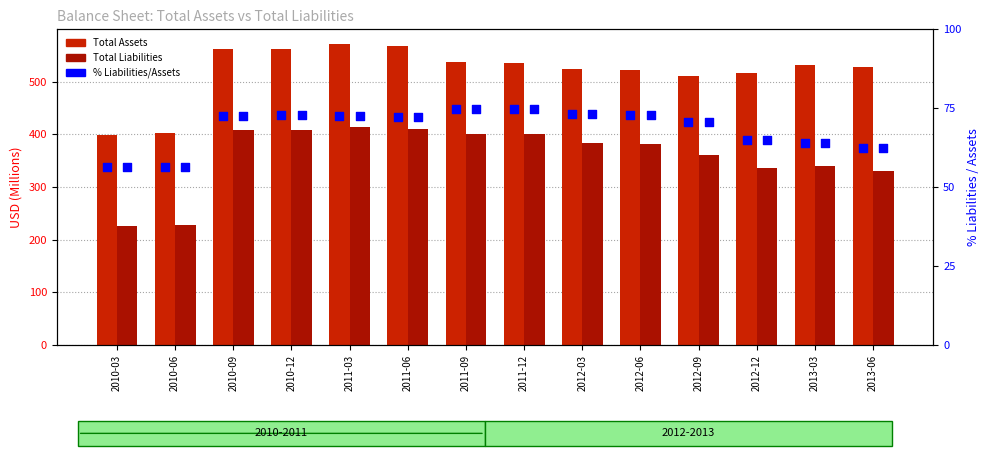

Which series contains the lowest Y value?

% Liabilities/Assets